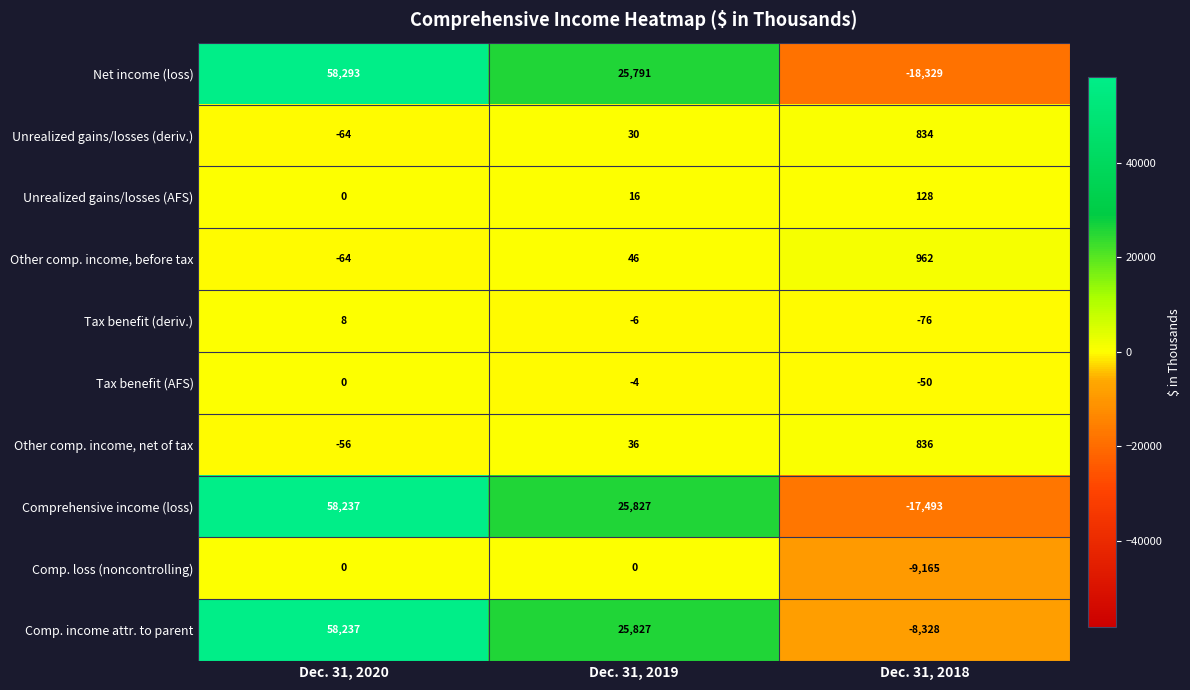

What is the average value of the Comprehensive income (loss) series?

22190